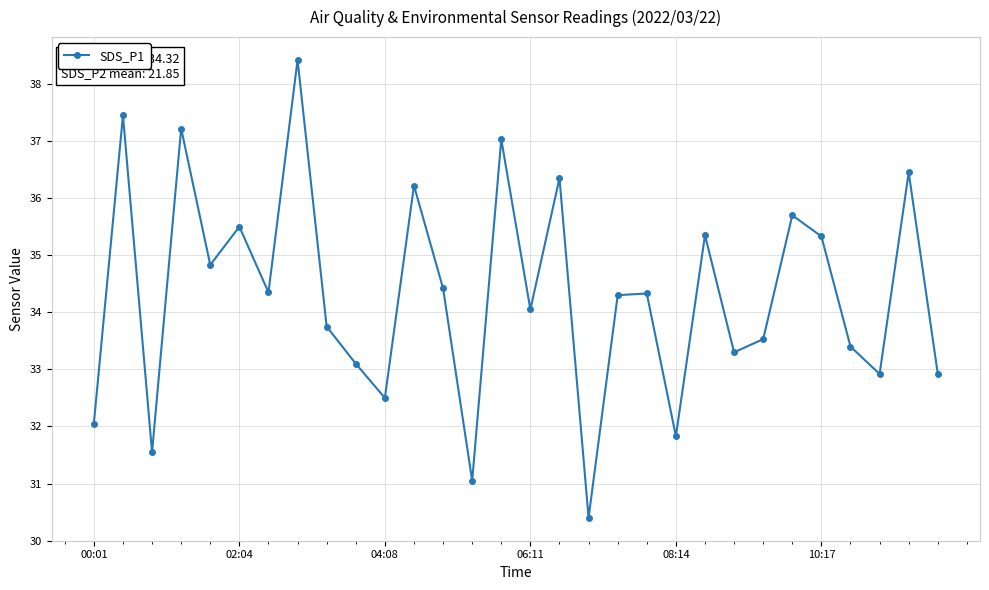

What is the smallest value displayed?

30.4